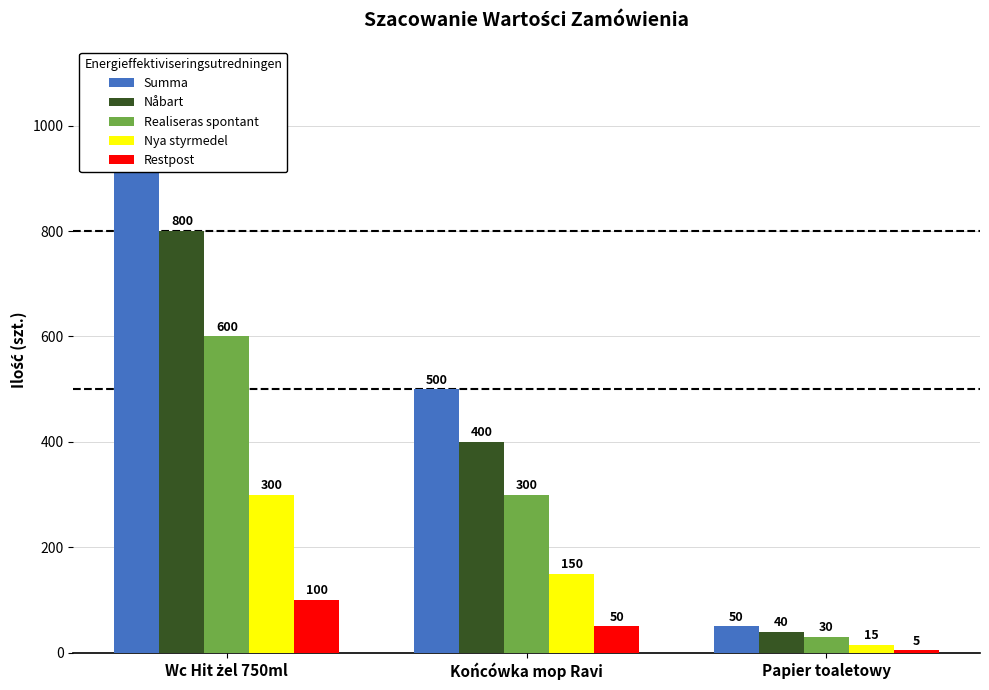

How many bars are there in each group?

5